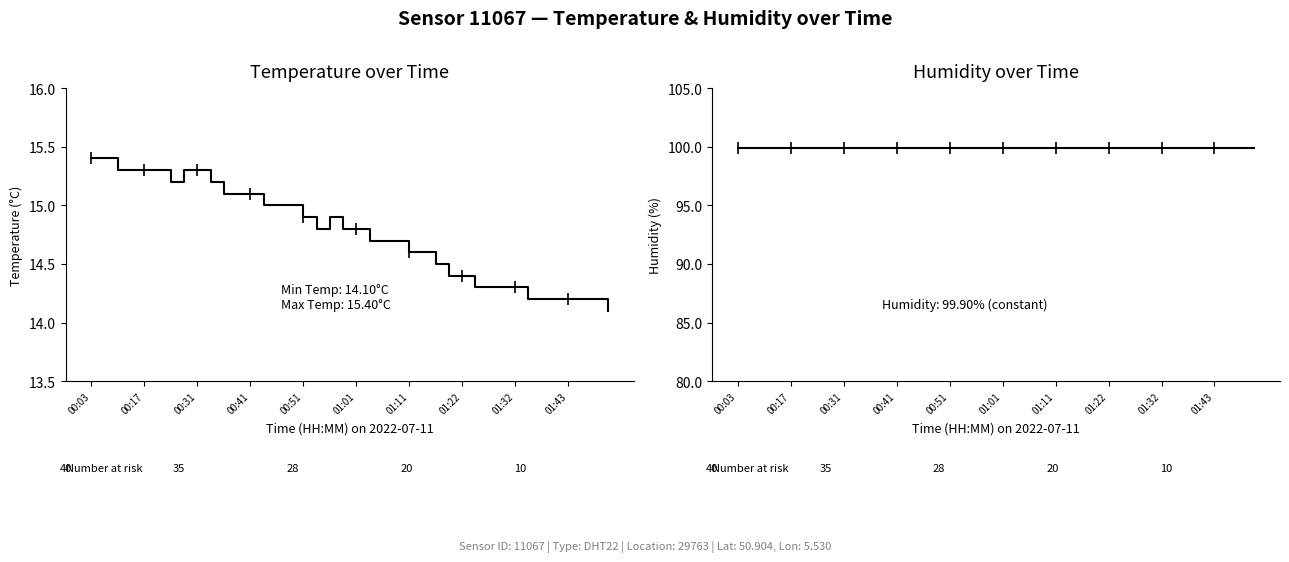

How many categories are shown in the chart?

40